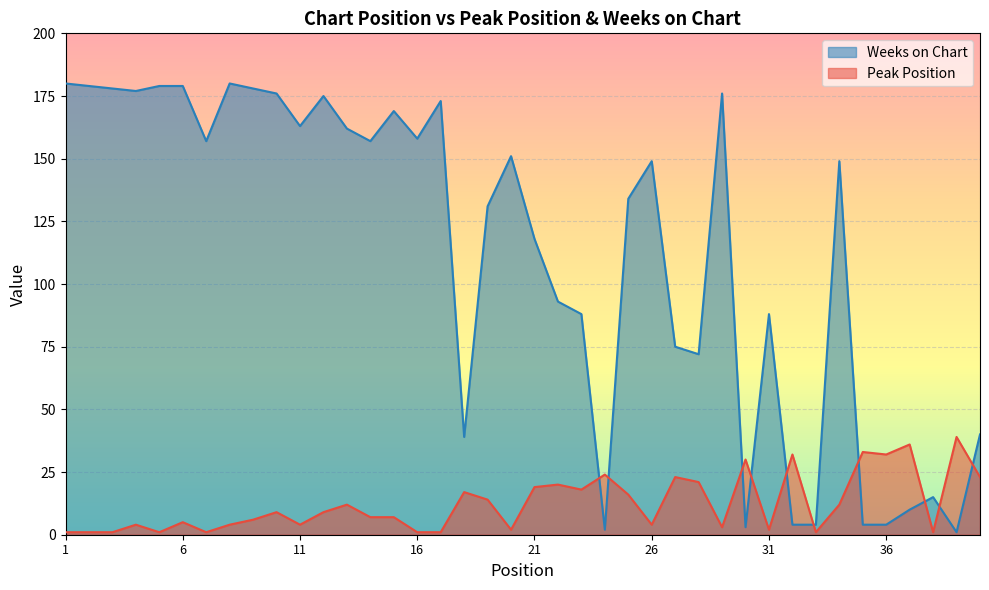

Which has a higher value, 28 or 5?

28